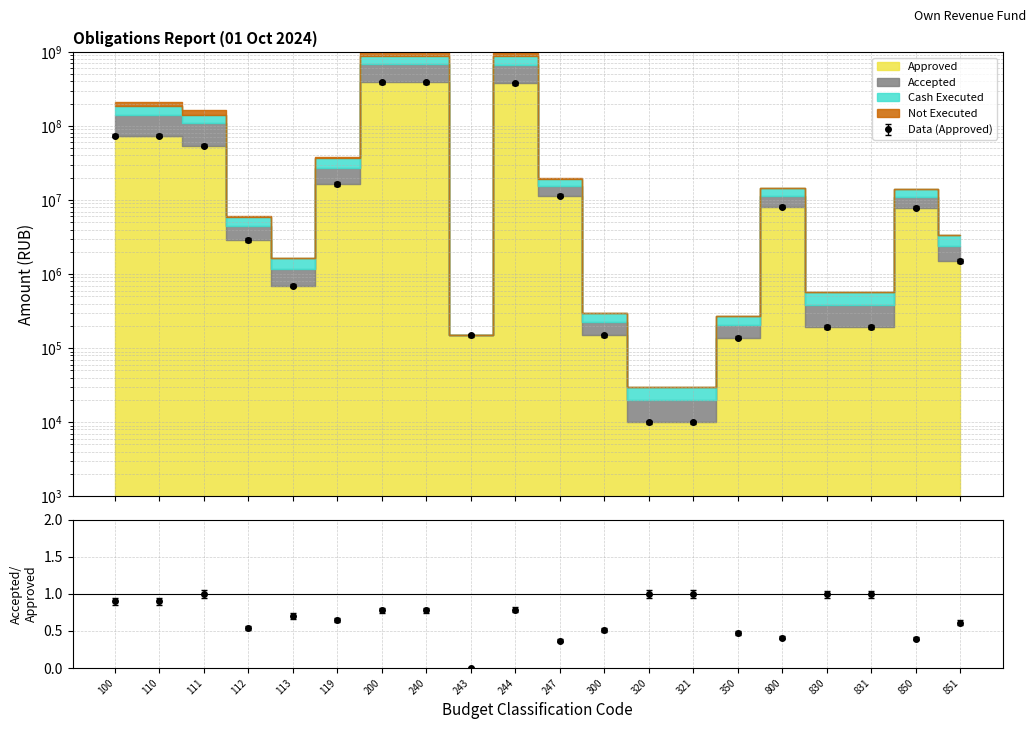

At which label does Accepted first exceed 8314899?

100